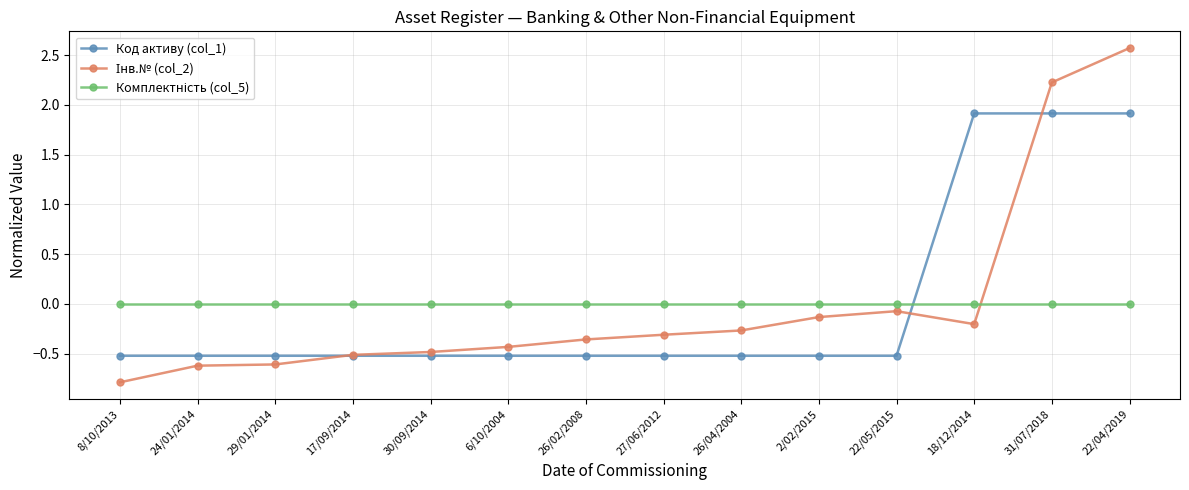

What is the total value across all series at 18/12/2014?

1.7